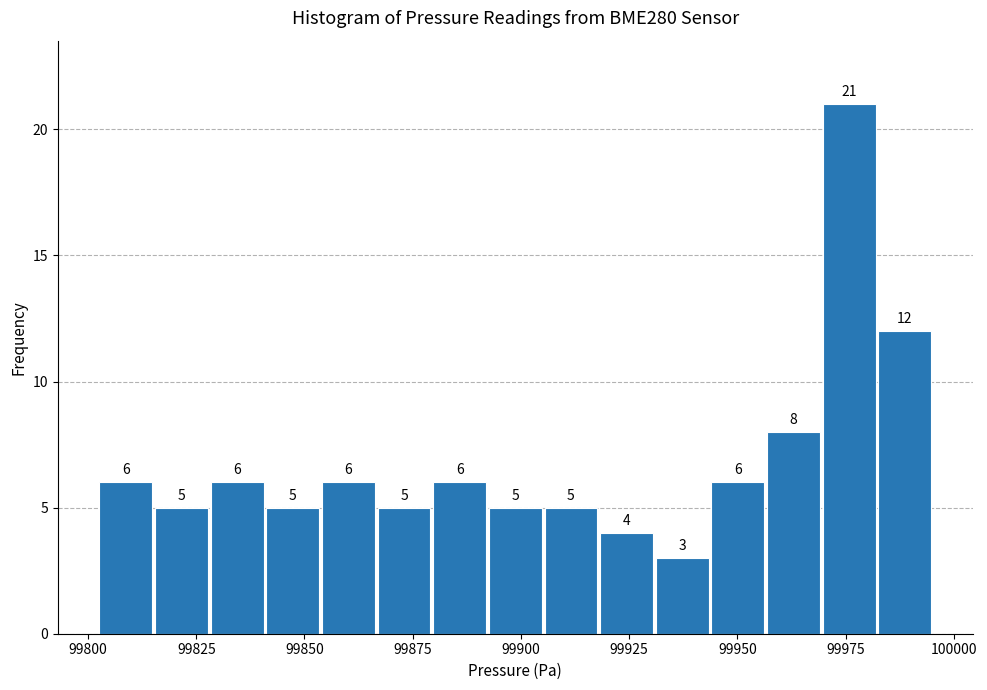

Around what value on the x-axis is the tallest bar? Give the approximate position of its centre, as read against the axis.

99975